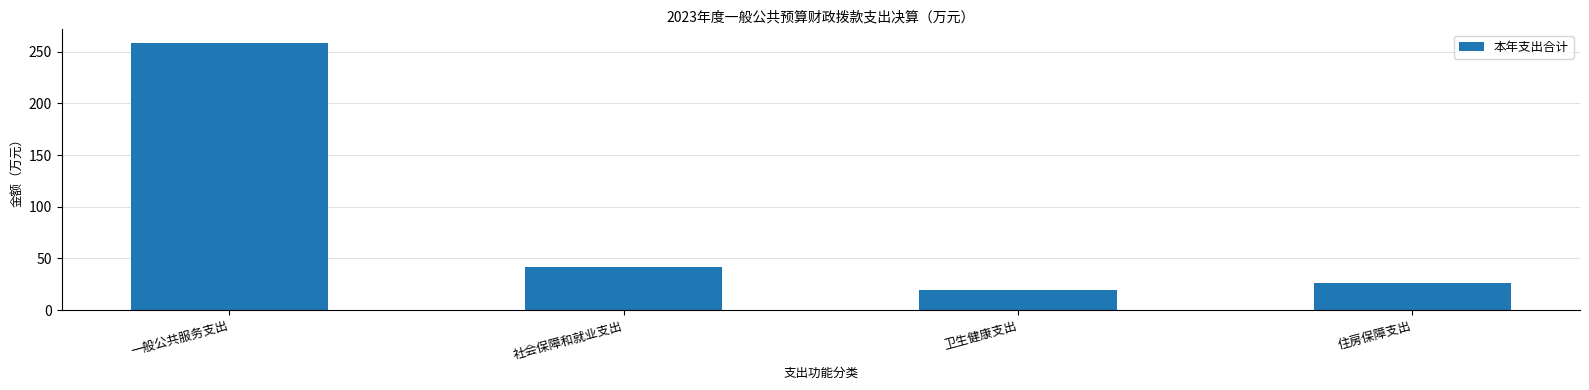

List the labels in order of value, smallest first.

卫生健康支出, 住房保障支出, 社会保障和就业支出, 一般公共服务支出